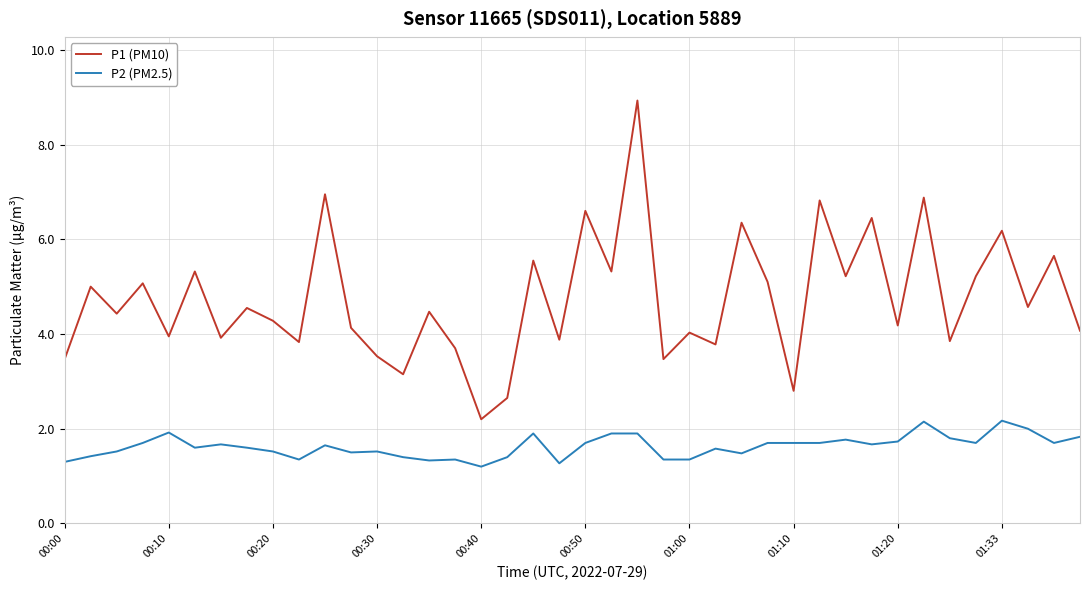

Which series has the largest range (max minus min)?

P1 (PM10)